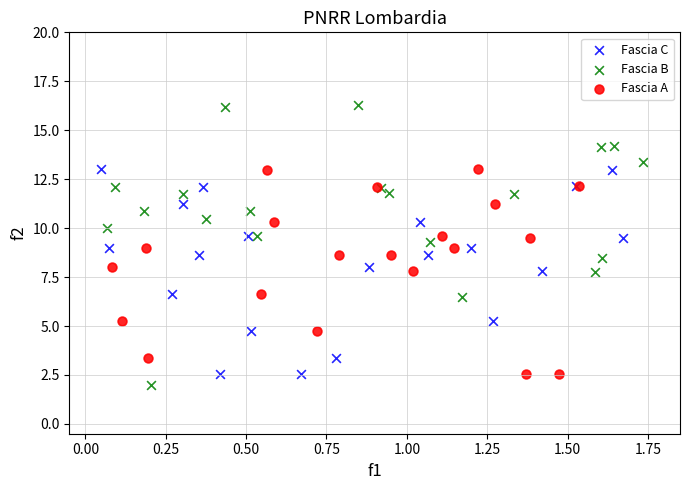

Which series contains the lowest Y value?

Fascia B